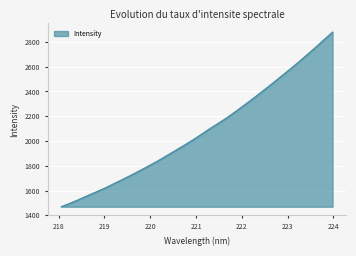

What is the minimum value shown in the chart?

1469.8